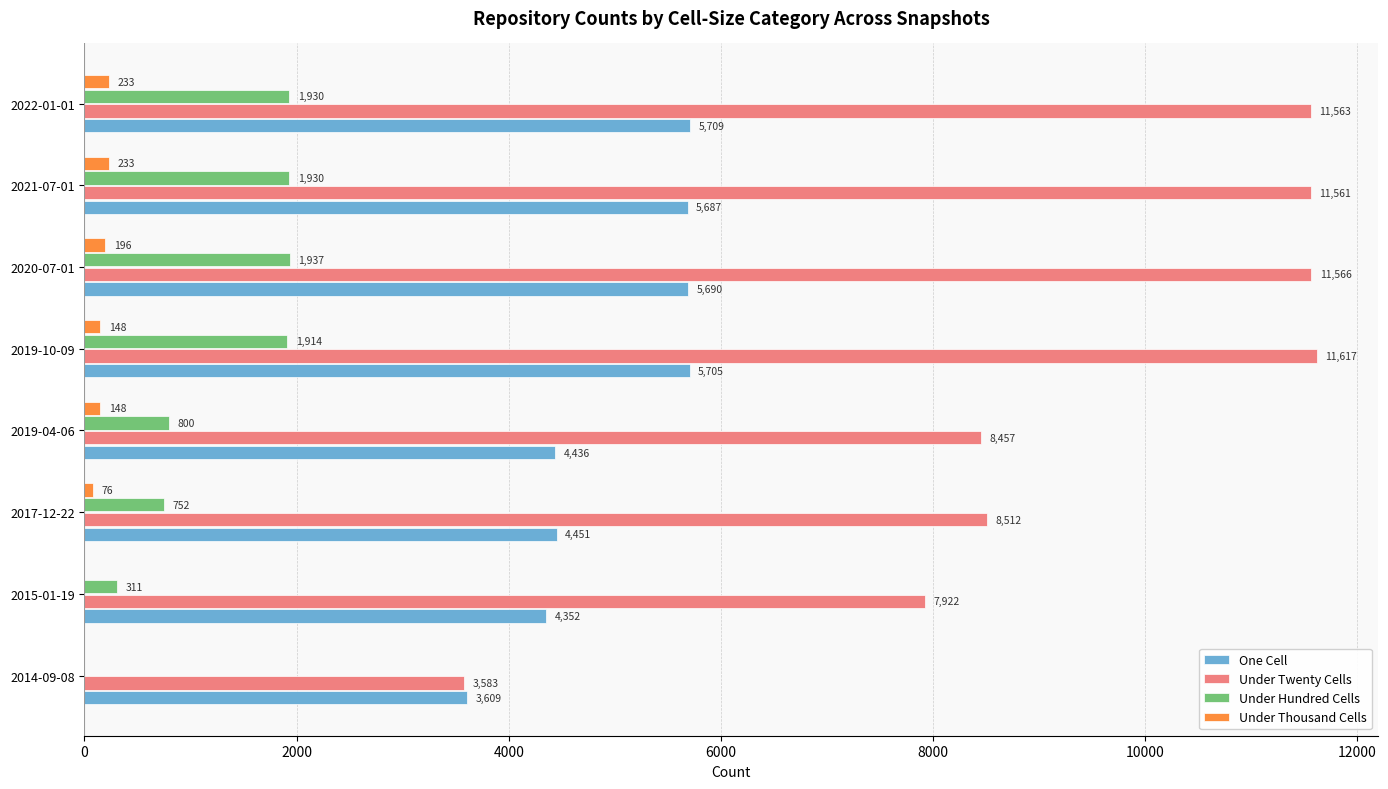

At which label does One Cell reach its peak?

2022-01-01